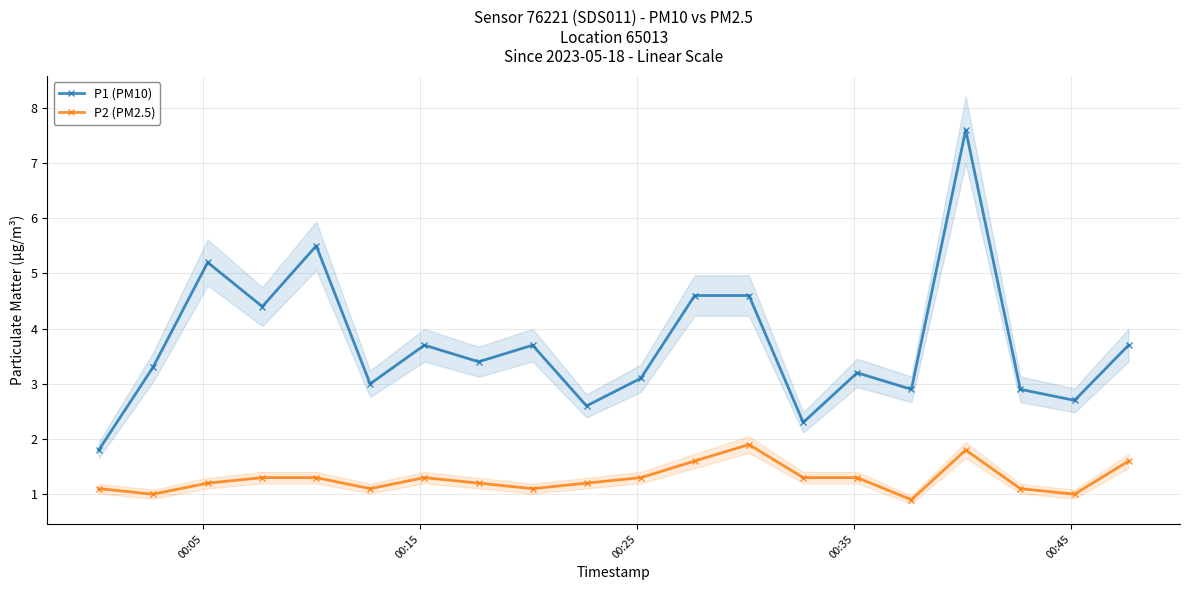

In P1 (PM10), how many points are higher than both neighbors (excluding endpoints)?

6